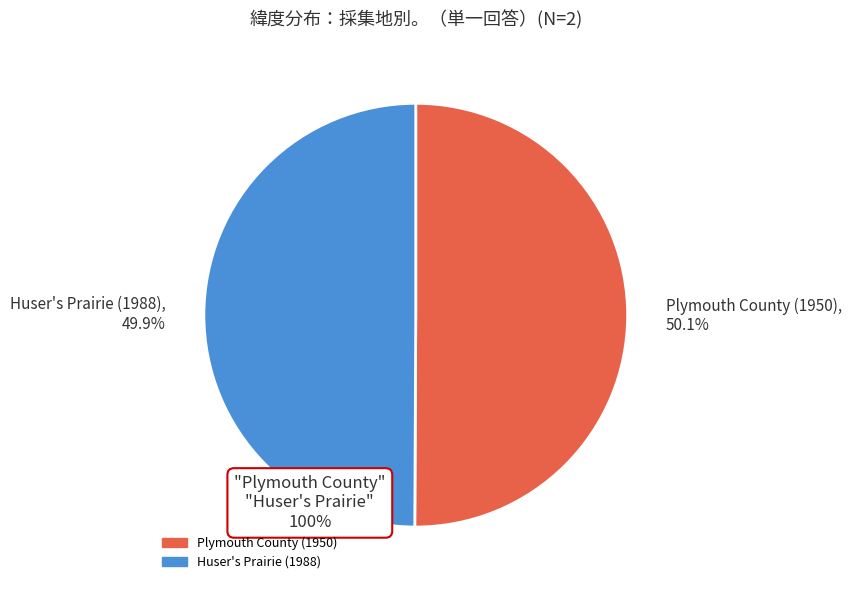

Is there any slice that represents more than half of the pie?

Yes